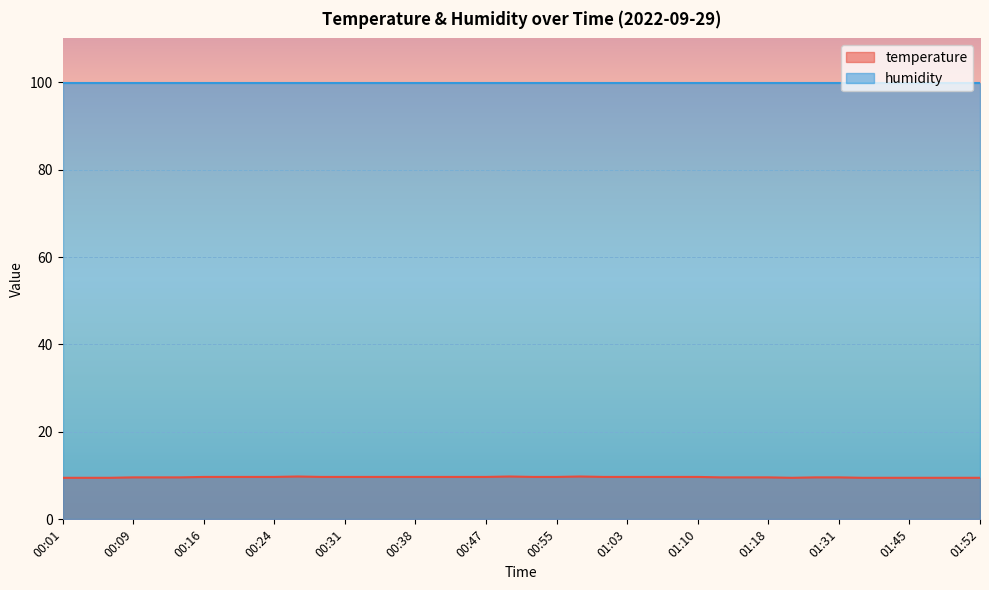

What is the average value?

9.6